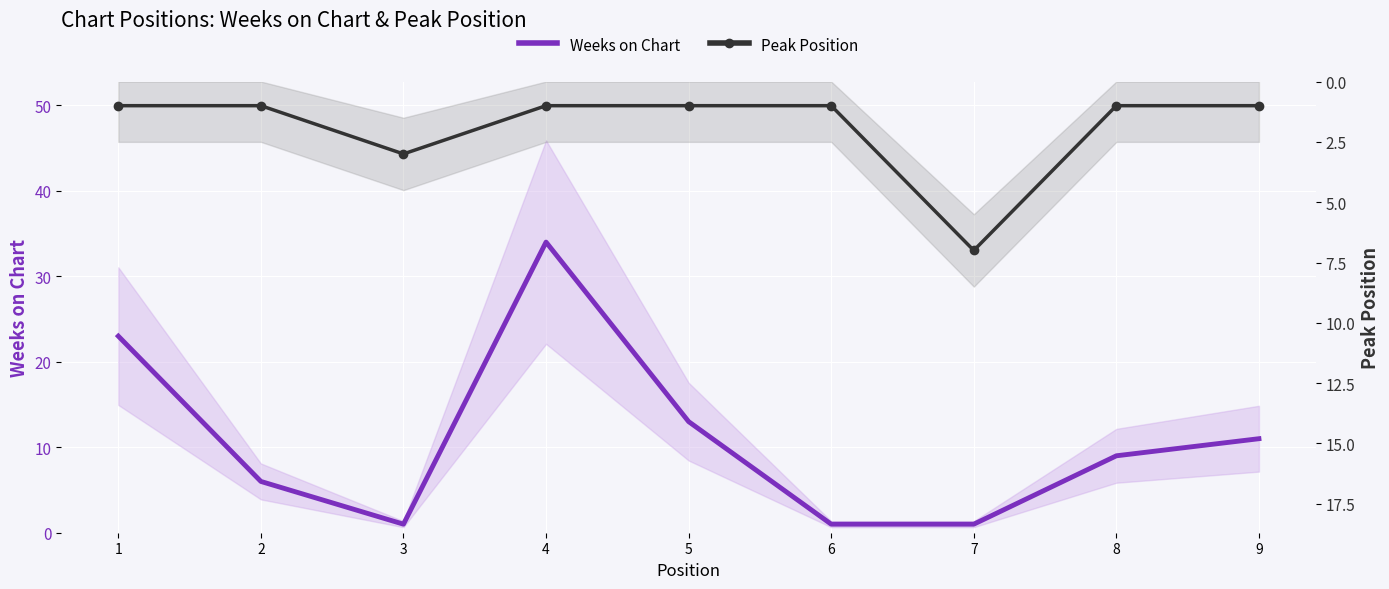

Between 1 and 3, which is larger?

1